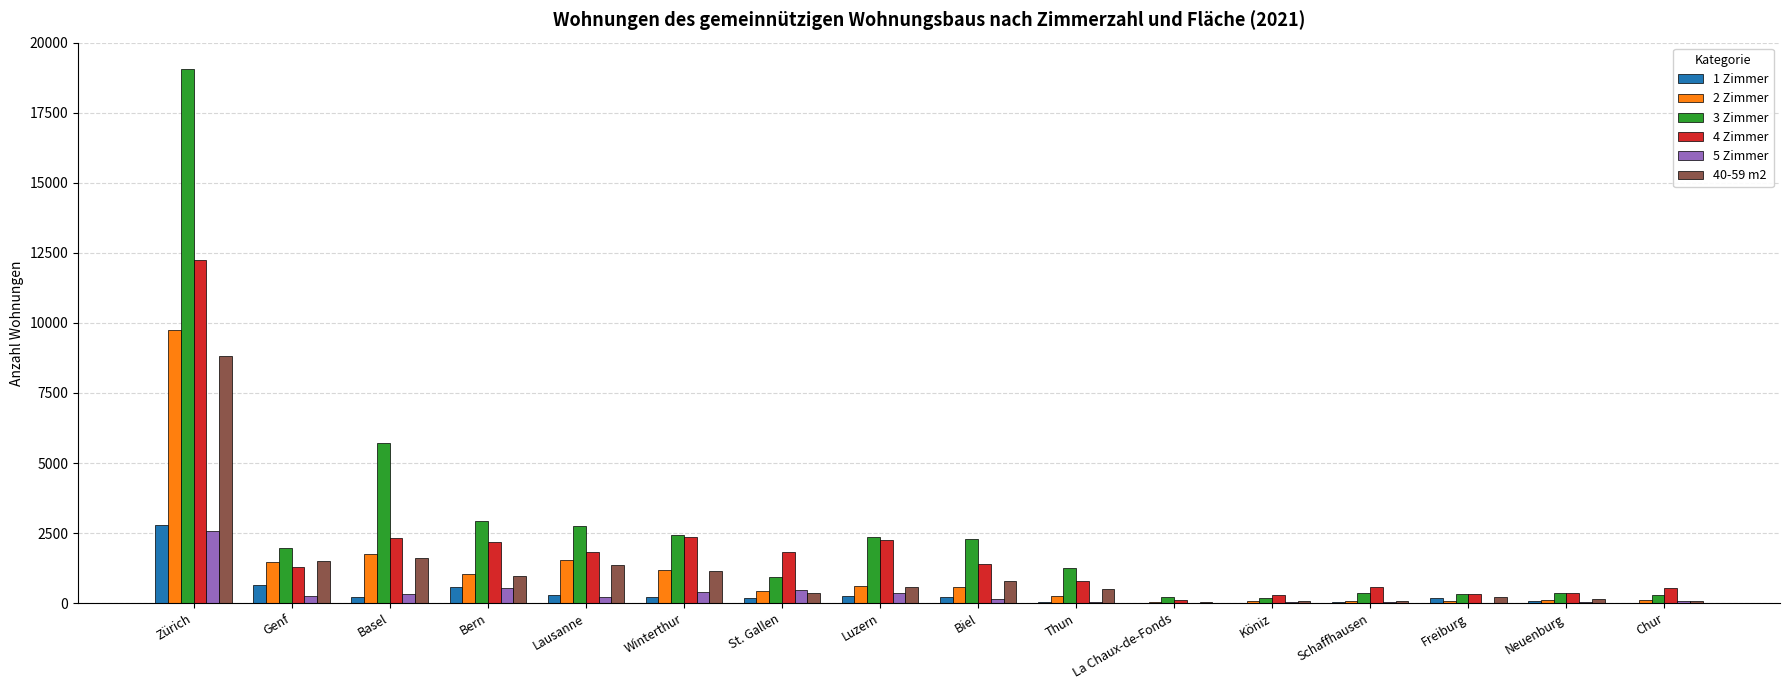

What are all the series names shown in the legend?

1 Zimmer, 2 Zimmer, 3 Zimmer, 4 Zimmer, 5 Zimmer, 40-59 m2